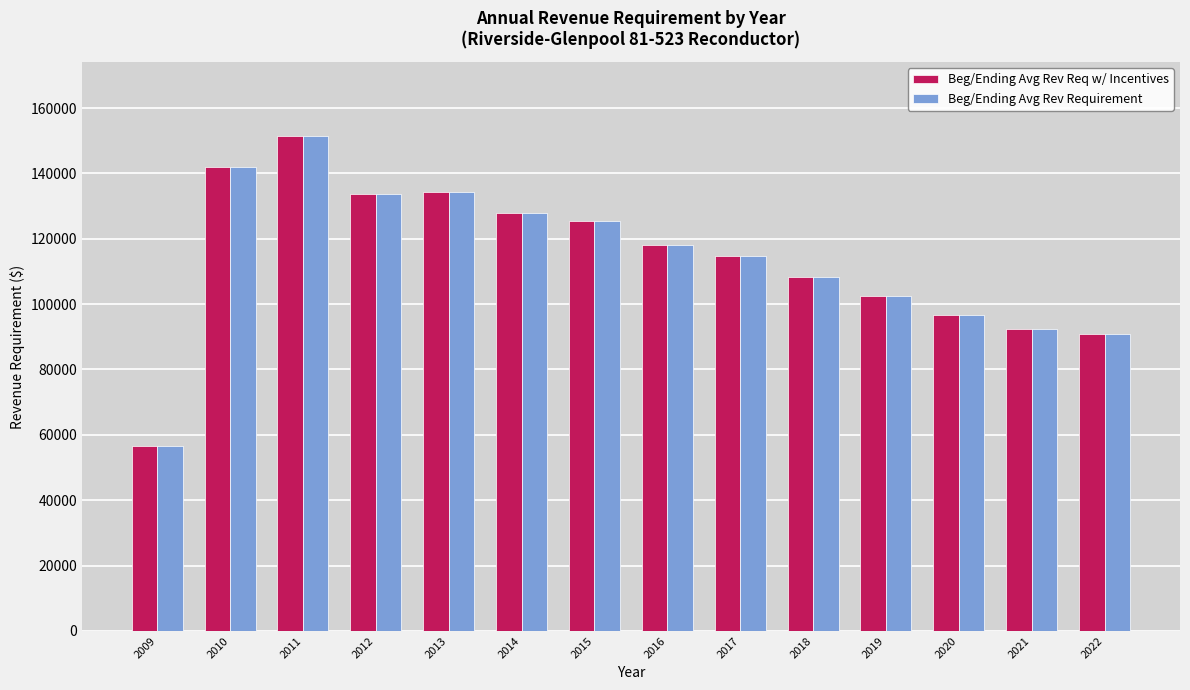

The Beg/Ending Avg Rev Req w/ Incentives series shows 46220.5 at 2016. True or false?

False